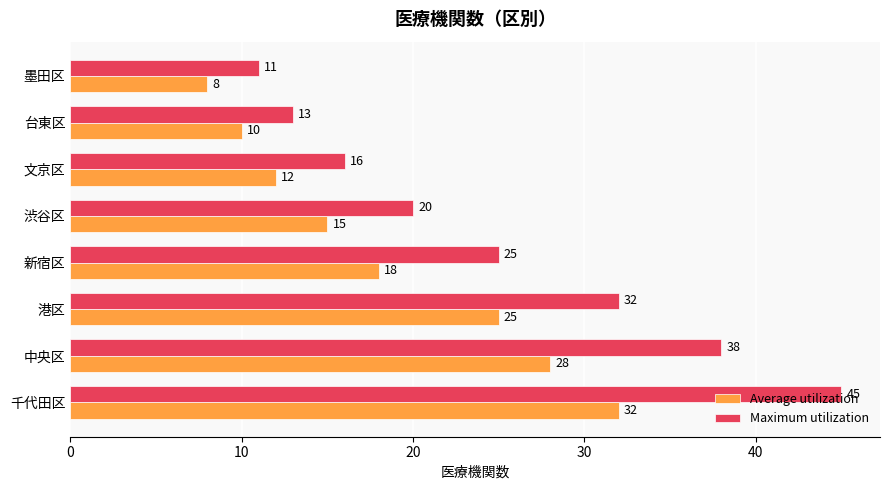

What is the difference between the maximum and minimum values in the Maximum utilization series?

34